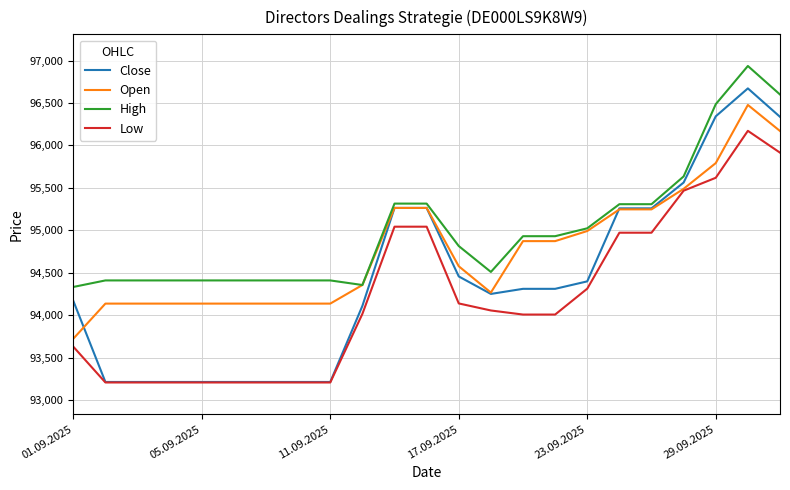

Rank the series by their maximum value, from highest to lowest.

High, Close, Open, Low